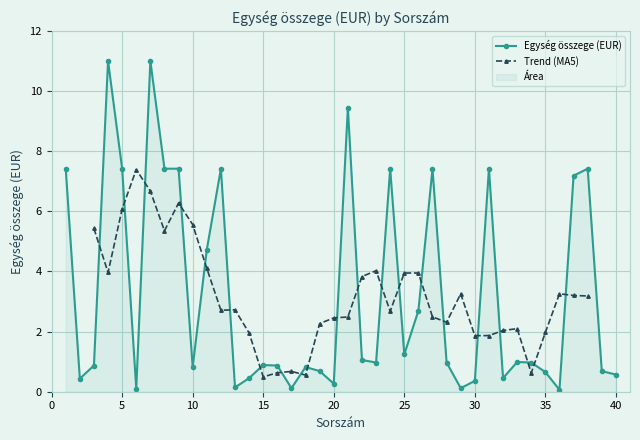

What is the average value?

3.2